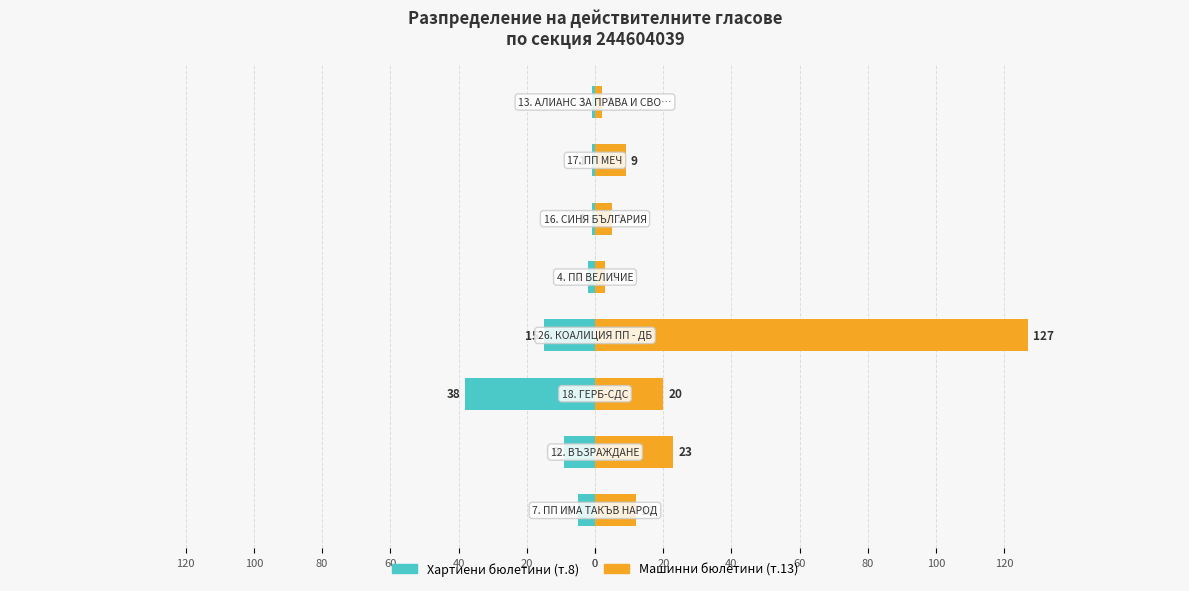

How many groups of bars are there?

8